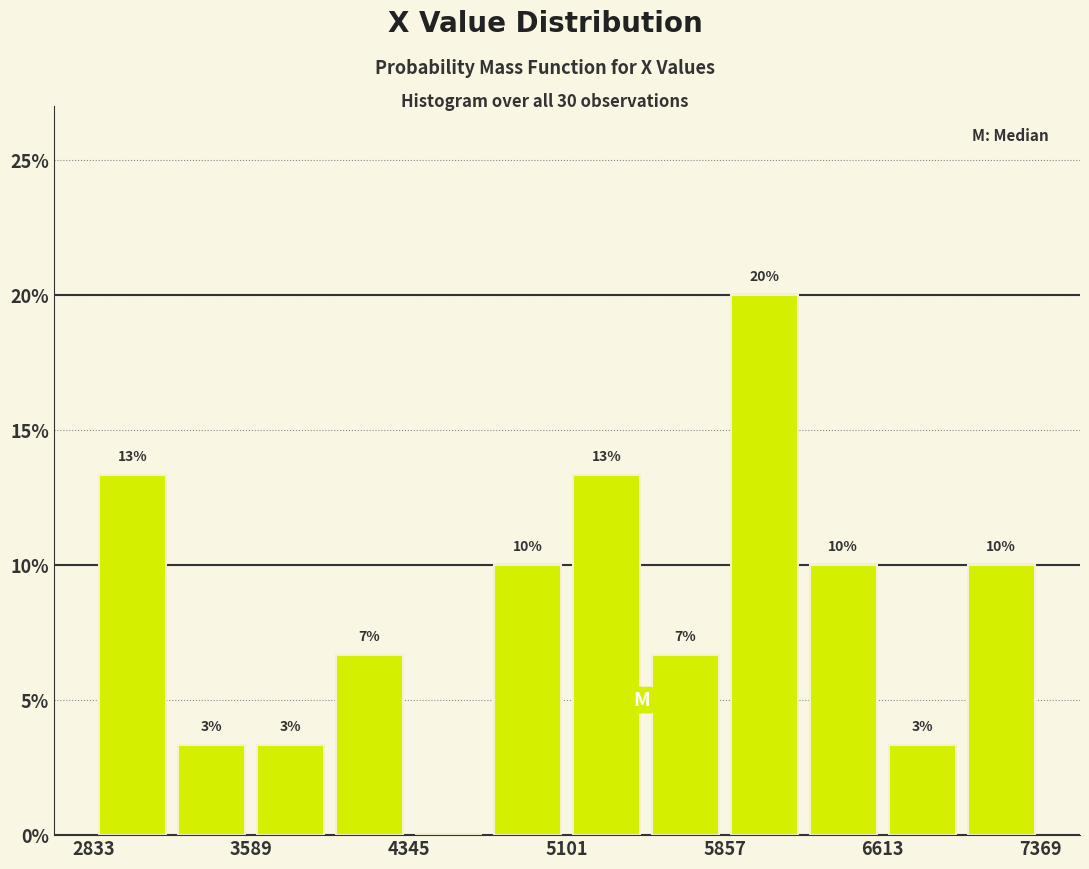

Around what value on the x-axis is the tallest bar? Give the approximate position of its centre, as read against the axis.

6000